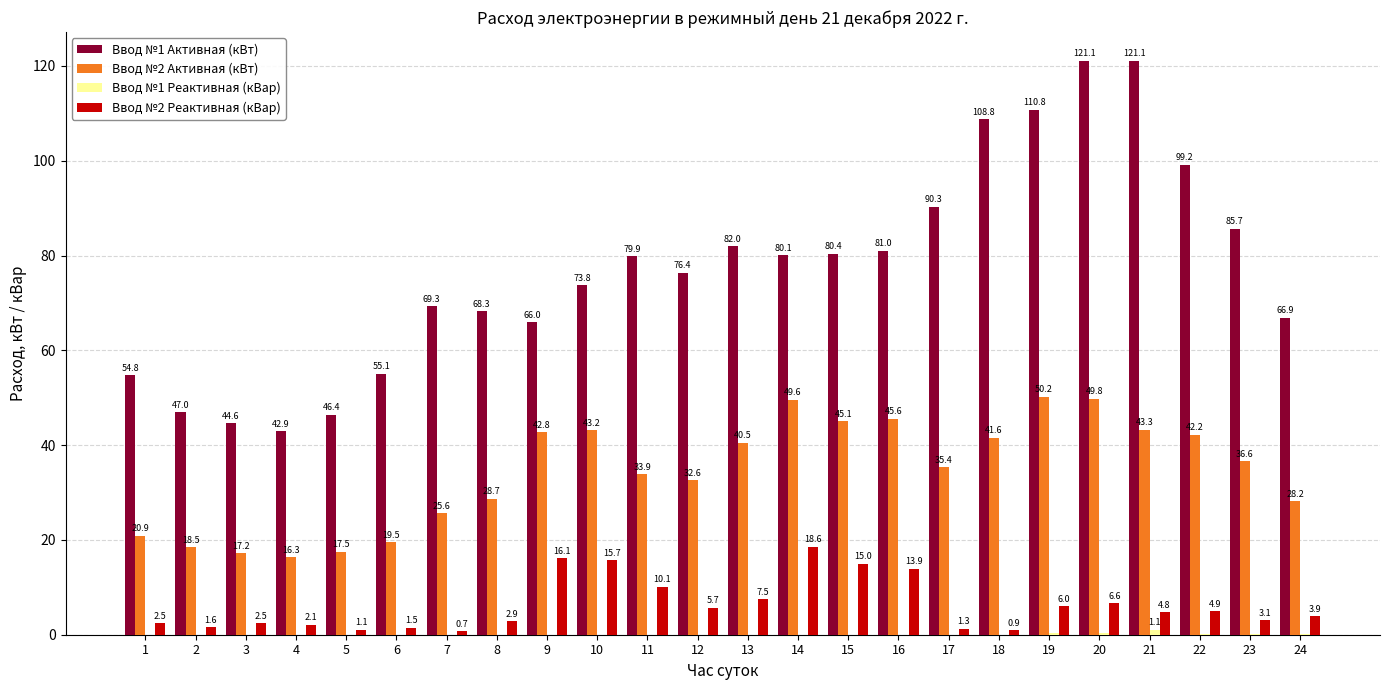

How many groups of bars are there?

24